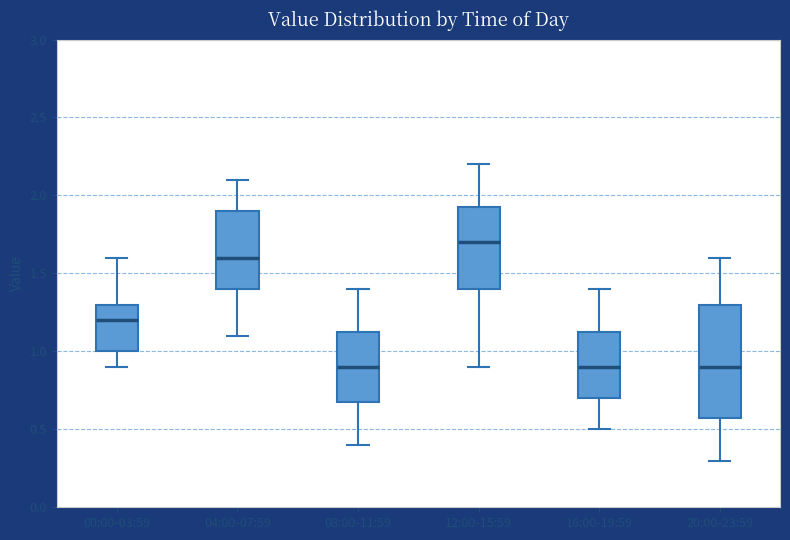

Comparing the boxes themselves (not the whiskers), which one is the tallest?

20:00-23:59